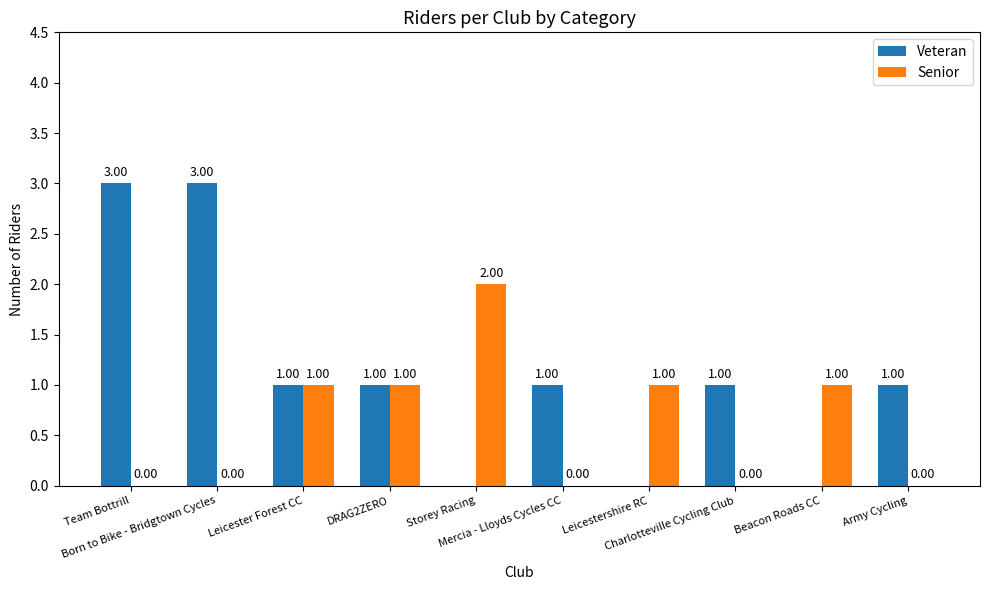

What is the sum of all Senior values?

6